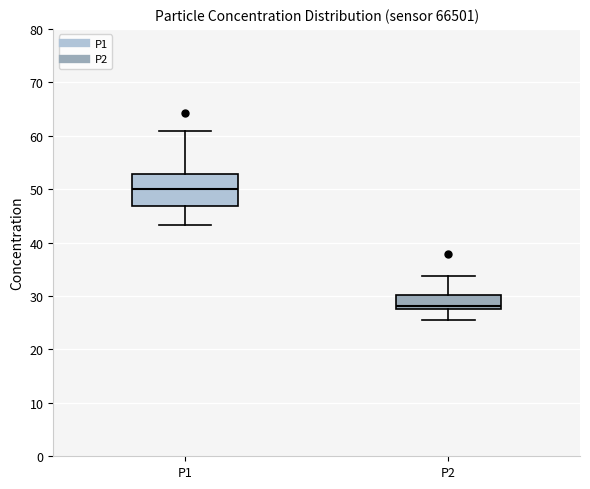

Comparing the boxes themselves (not the whiskers), which one is the tallest?

P1